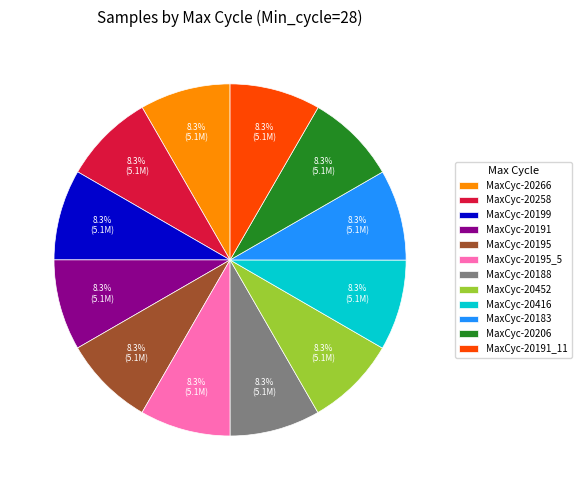

What is the ratio of the value at MaxCyc-20199 to the value at MaxCyc-20191_11?

1.0